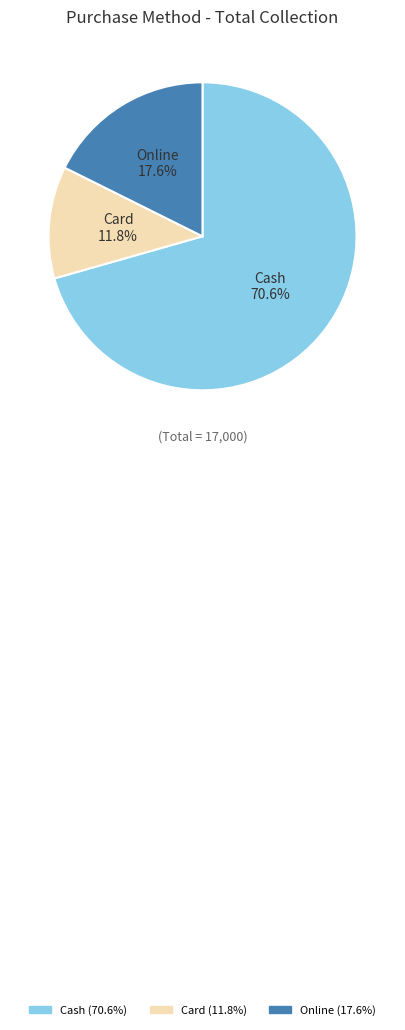

Between Card and Online, which is larger?

Online